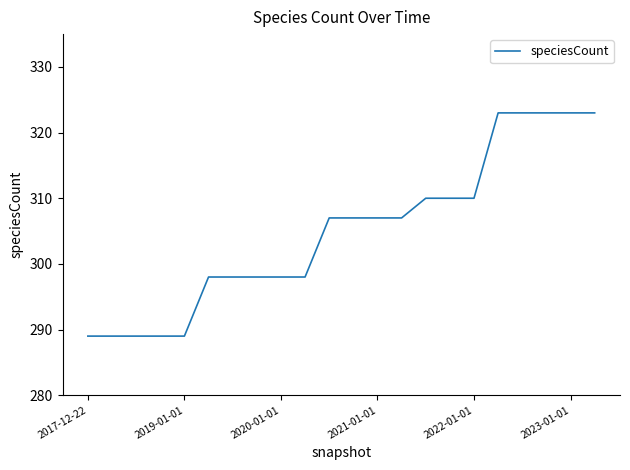

How many lines are shown in the chart?

1